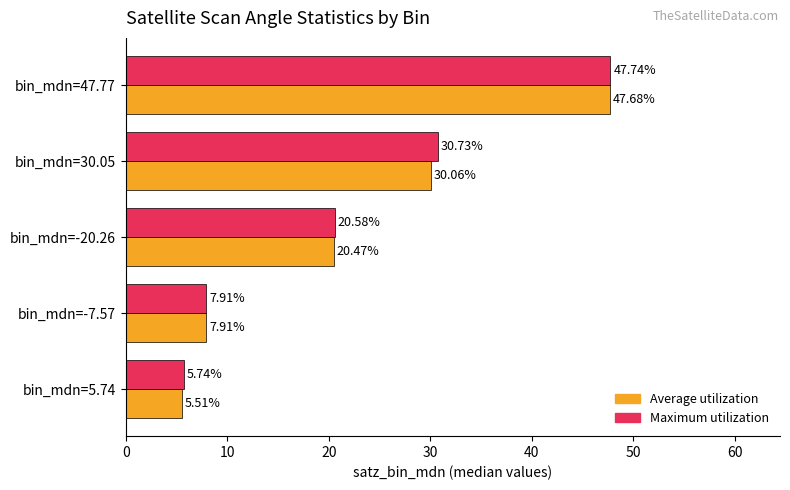

Which series has the largest total across all categories?

Maximum utilization